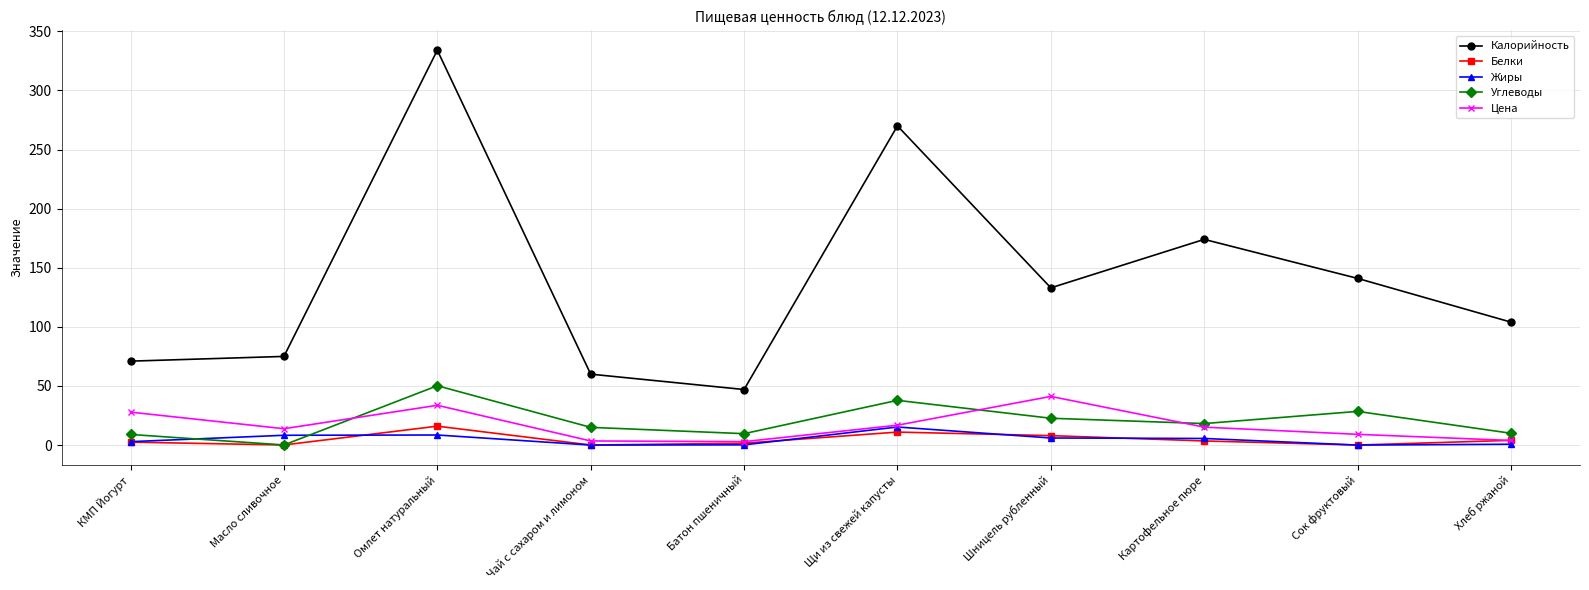

How many distinct data groups are displayed?

5